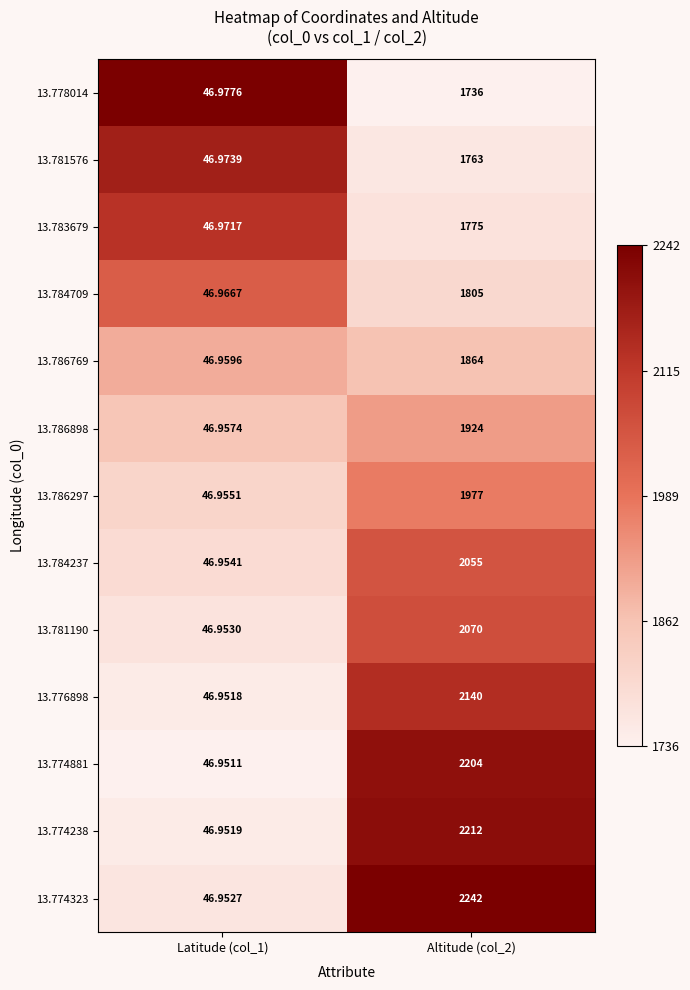

At which category is the sum across all series the highest?

Altitude (col_2)